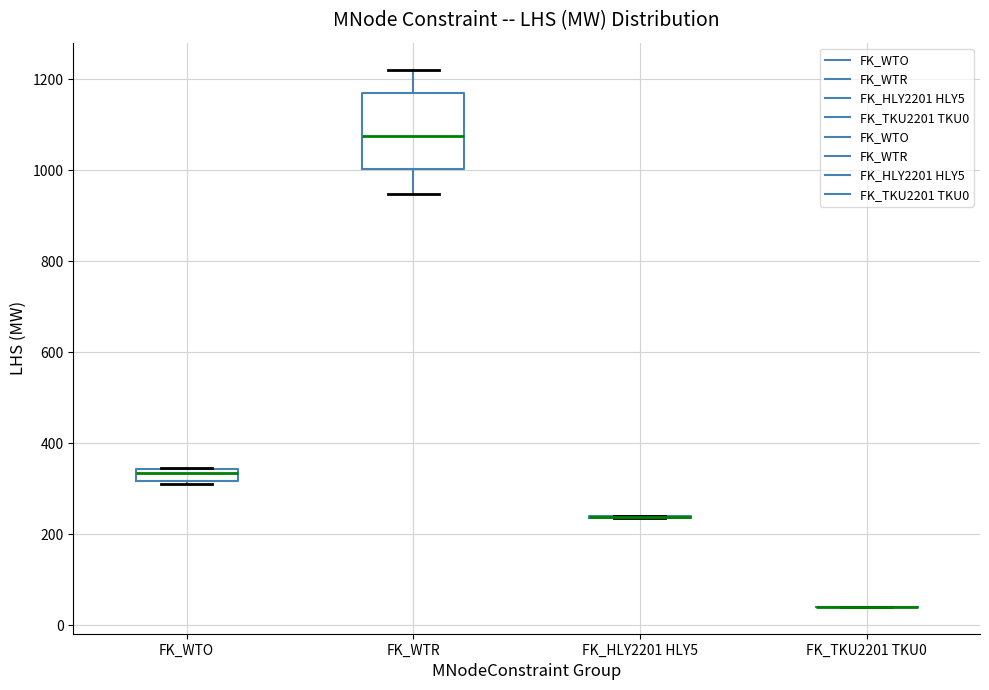

Which box is the tallest, from its lower edge to its upper edge?

FK_WTR